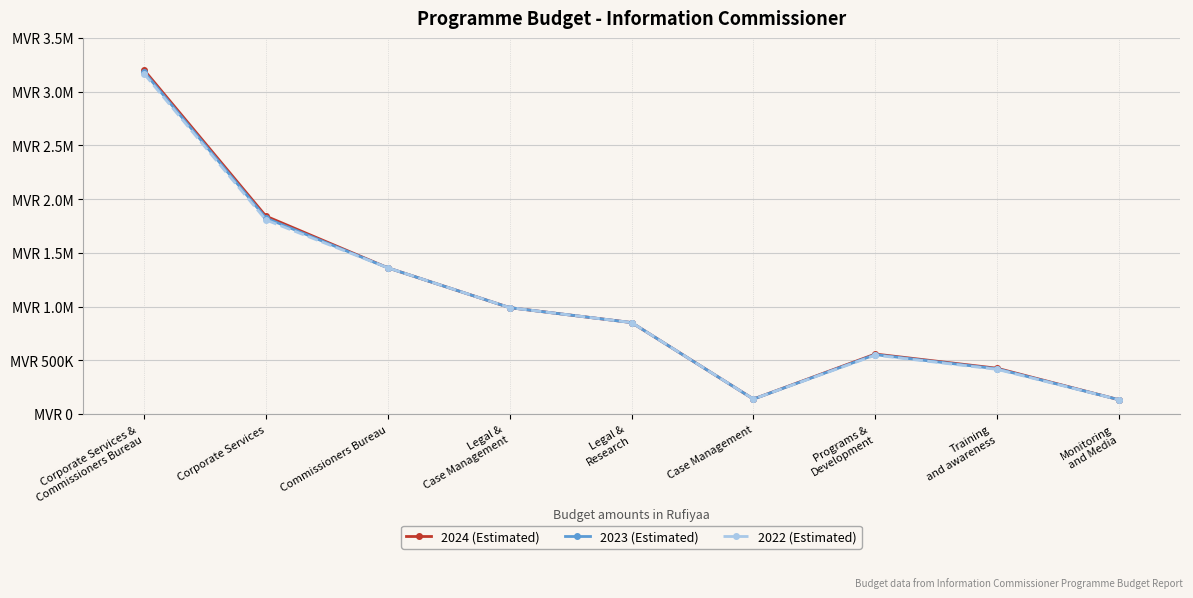

Does the chart have visible grid lines?

Yes